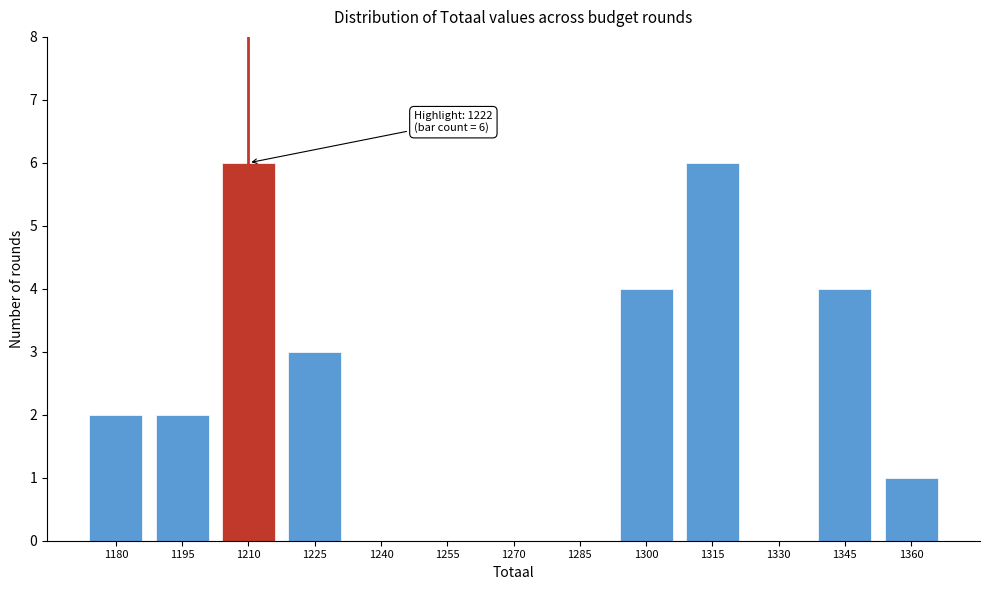

Reading left to right, list all the values displayed in this chart.

1180=2	1195=2	1210=6	1225=3	1240=0	1255=0	1270=0	1285=0	1300=4	1315=6	1330=0	1345=4	1360=1